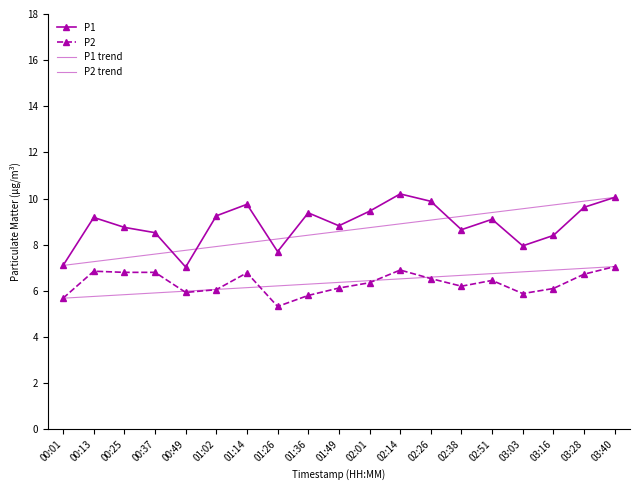

Which series has the largest total across all categories?

P1